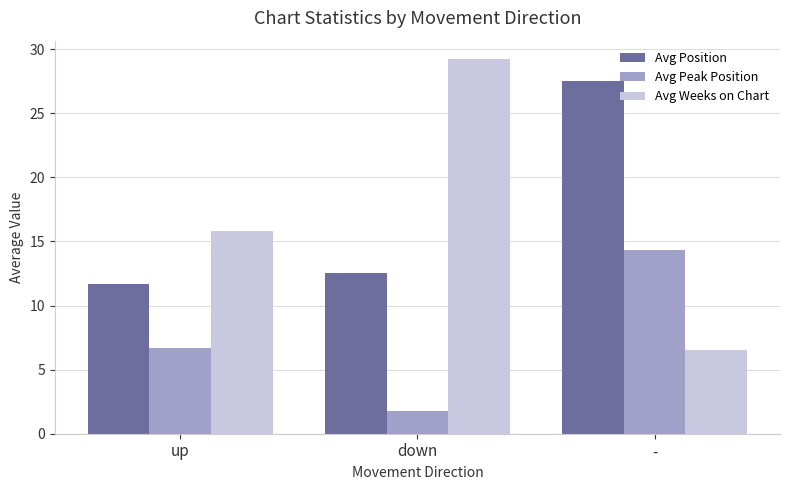

What are all the series names shown in the legend?

Avg Position, Avg Peak Position, Avg Weeks on Chart